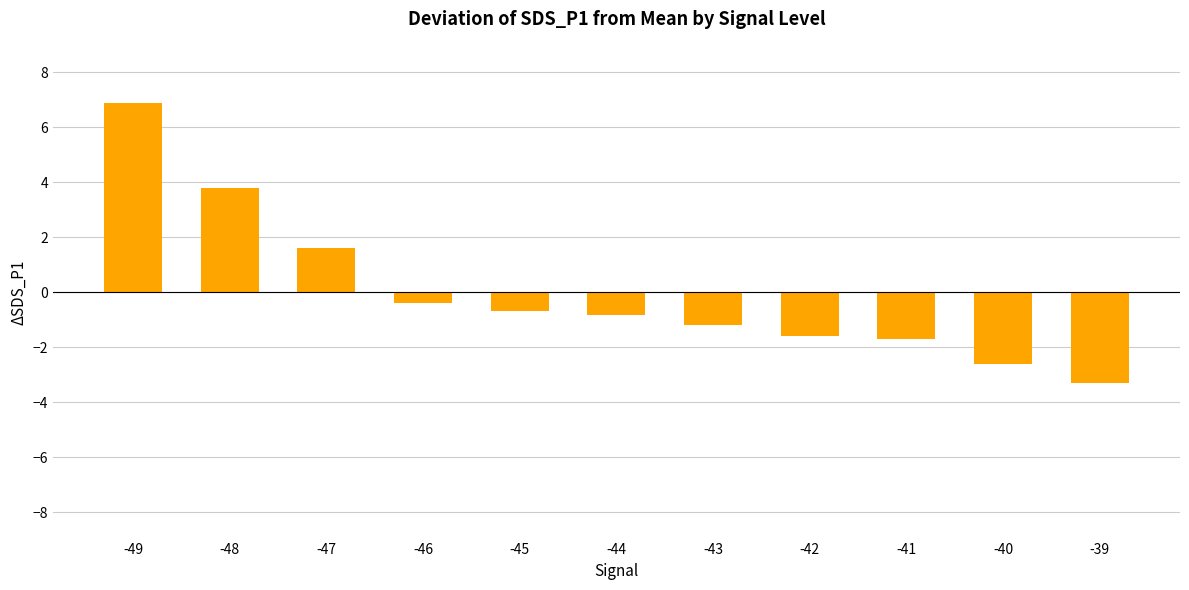

The value at -42 is -0.8. True or false?

False